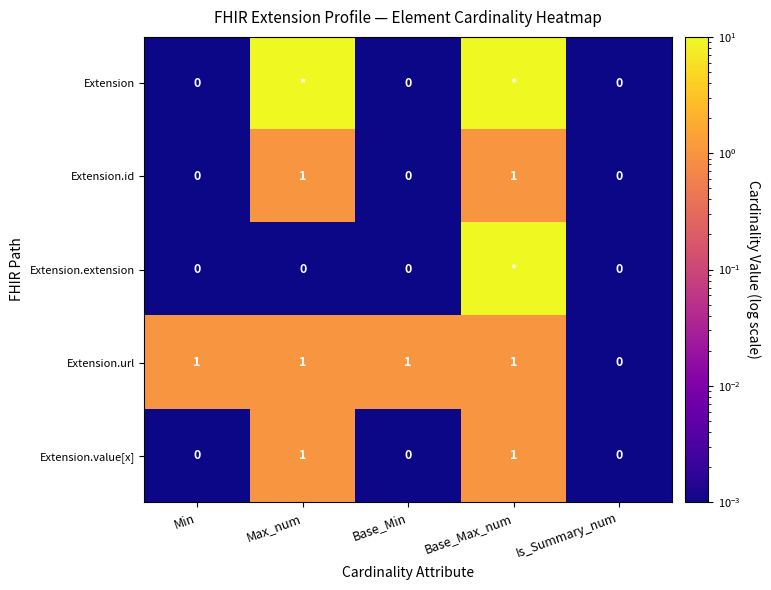

Is the value of Extension at Min greater than the value of Extension.url at Min?

No